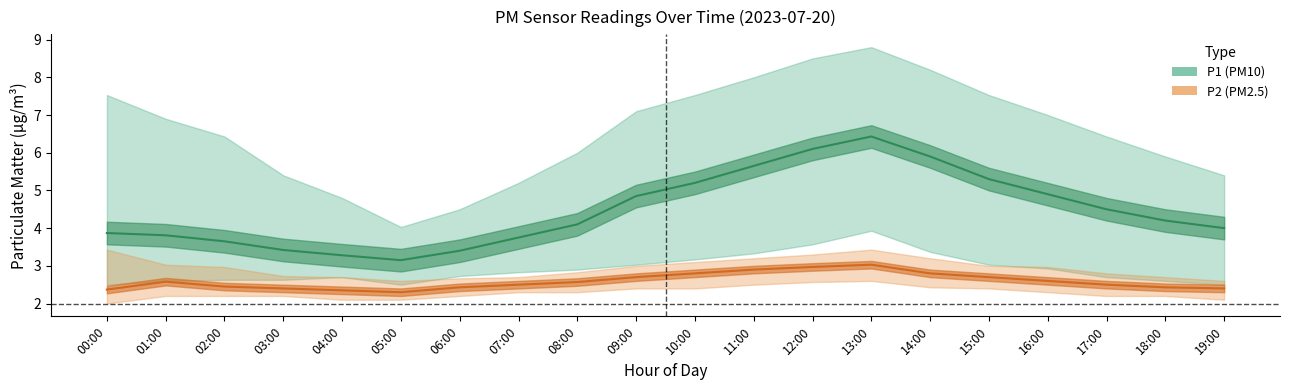

Does the chart have visible grid lines?

No